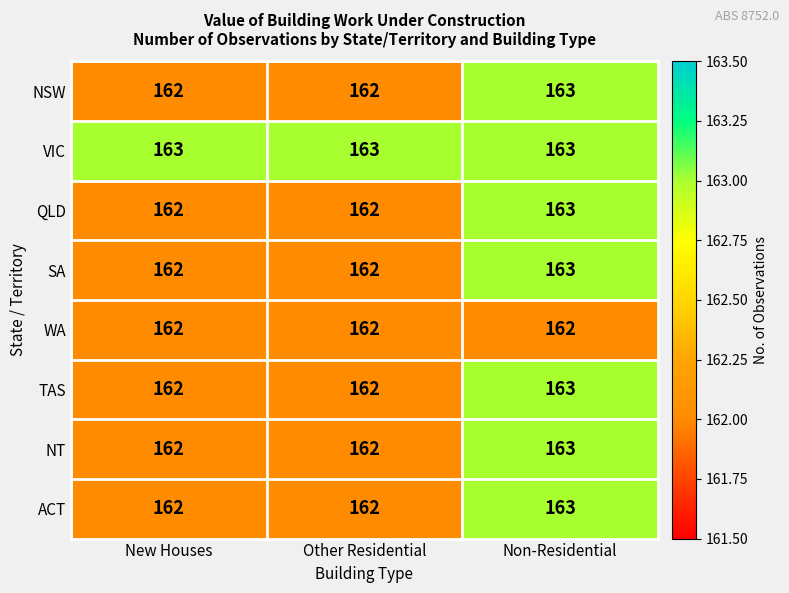

At which category is the sum across all series the highest?

Non-Residential